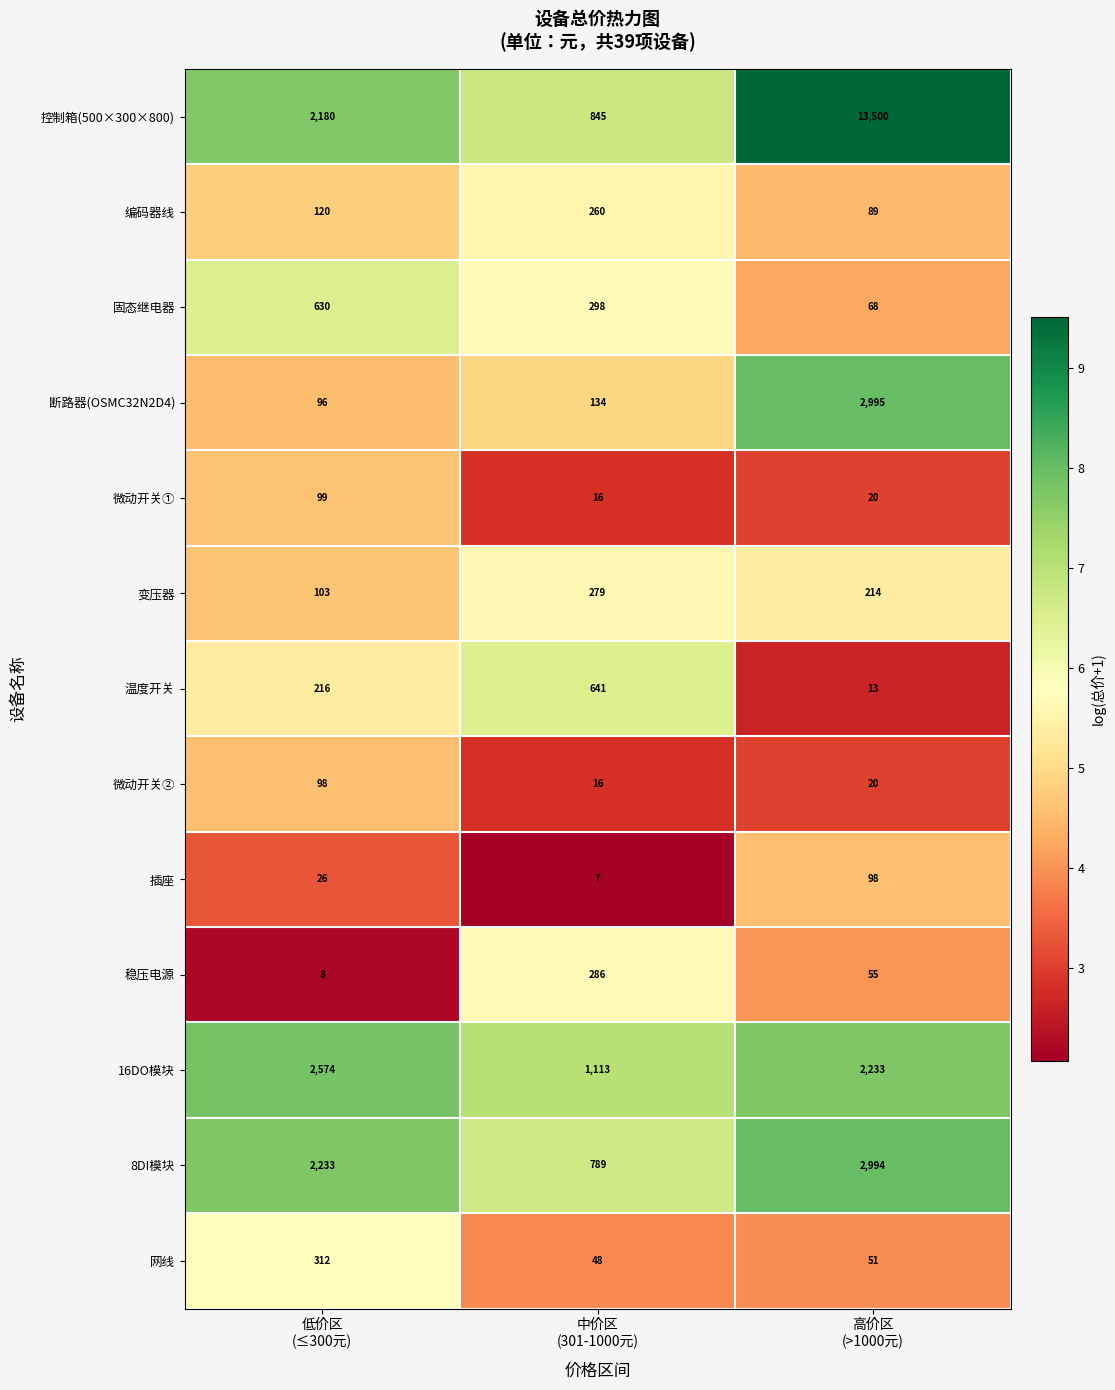

Which series changed the most between 中价区
(301-1000元) and 高价区
(>1000元)?

控制箱(500×300×800)